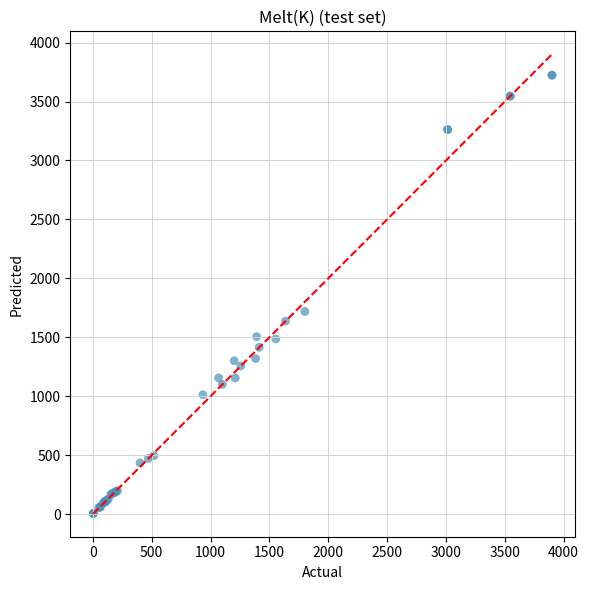

What Y value in the scatter plot is closest to 1864?

1719.1